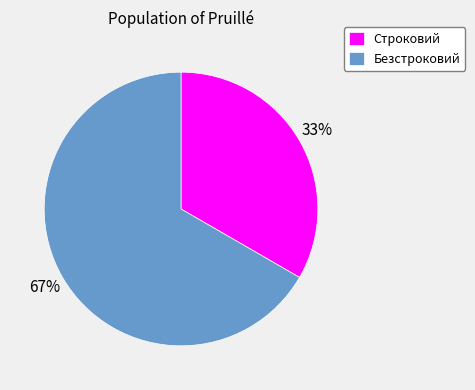

Which slice is the smallest?

Строковий